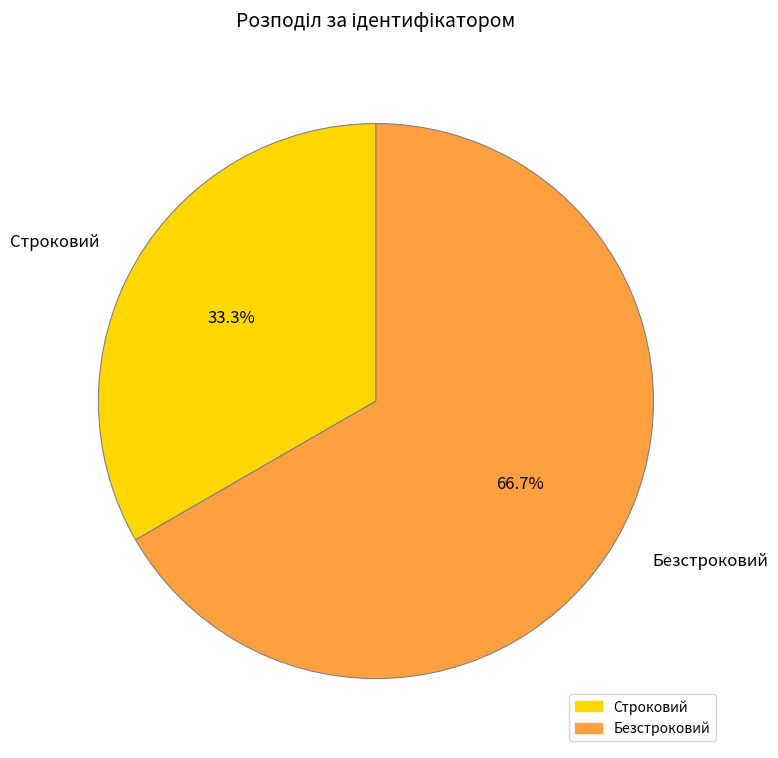

What percentage is the Строковий slice, to the nearest percent?

33%